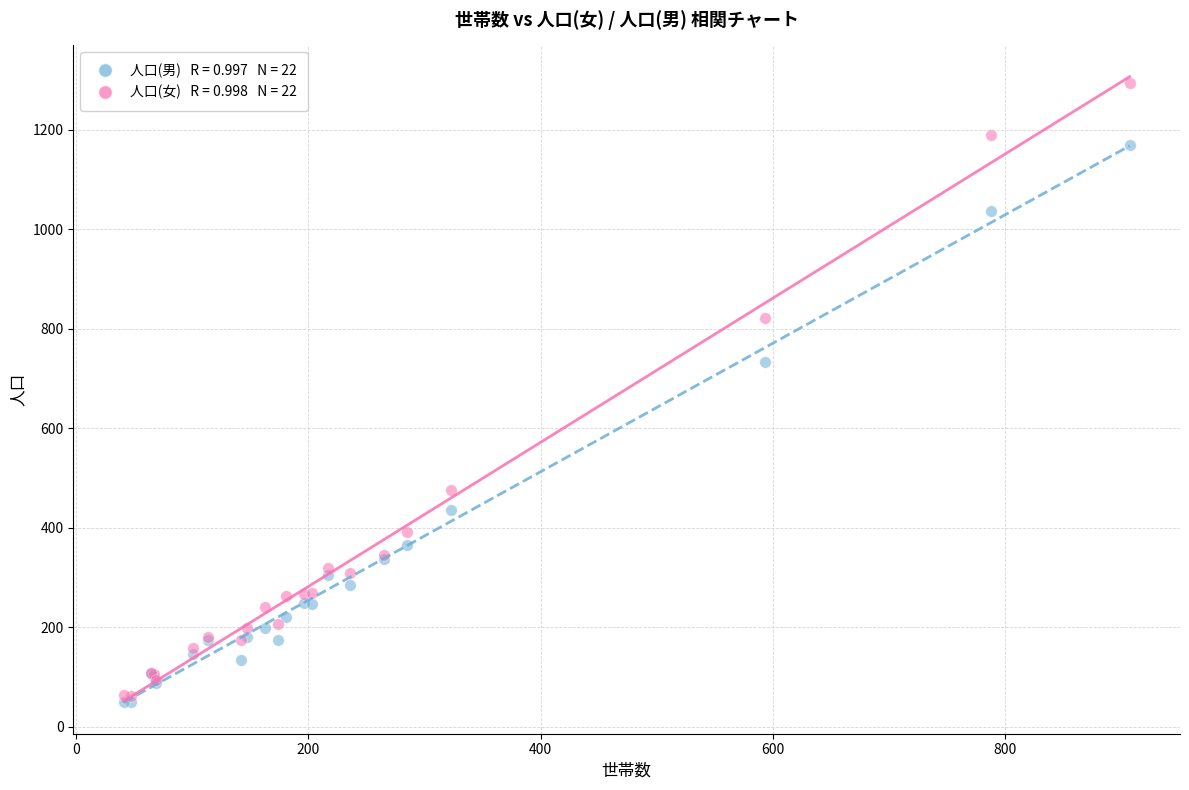

Across all series, what Y value is closest to 672?

733